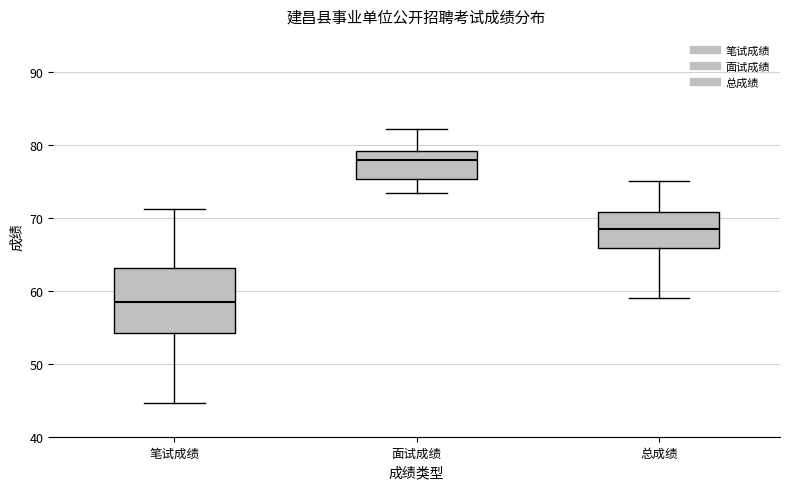

Which box's median line is the lowest?

笔试成绩